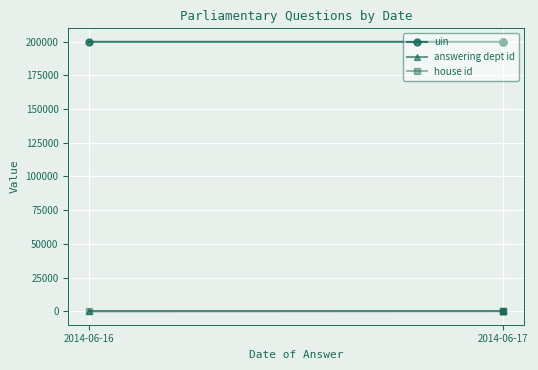

How many distinct data groups are displayed?

3